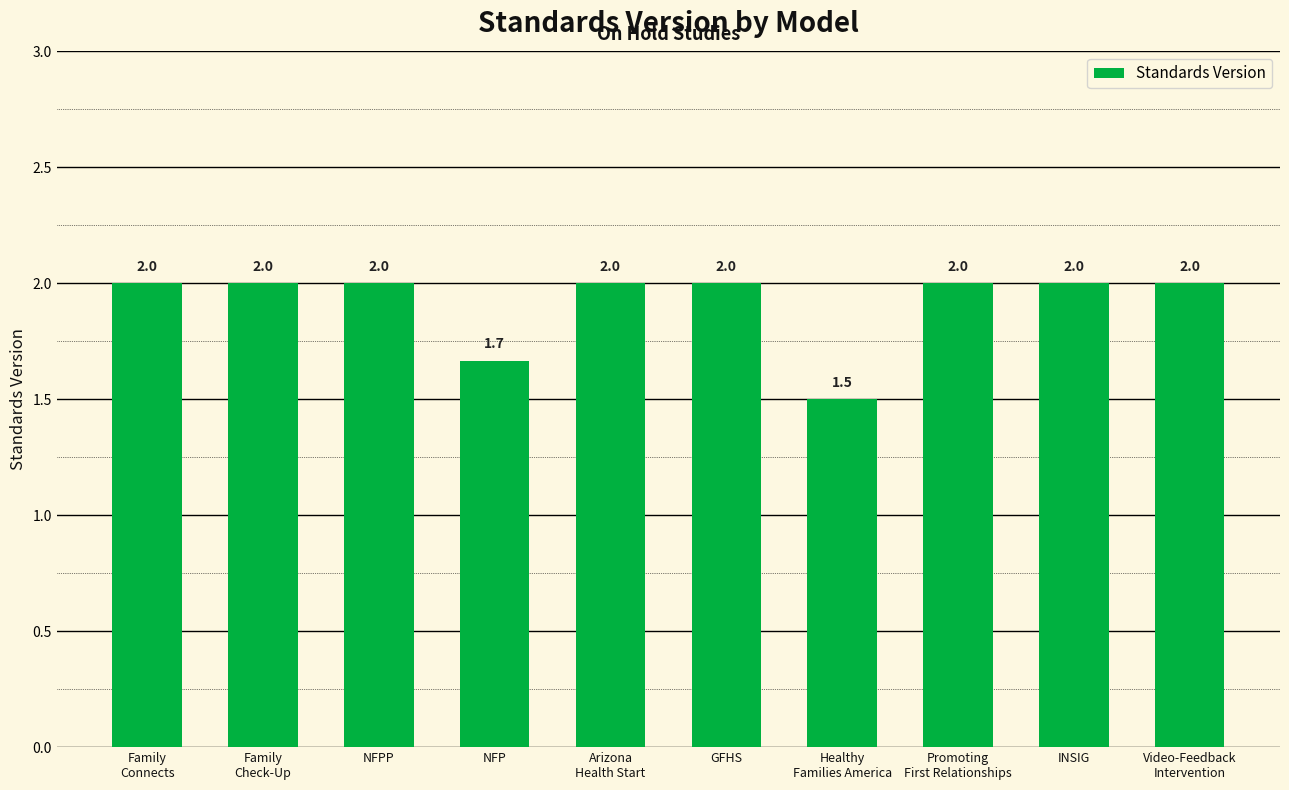

What is the minimum value shown in the chart?

1.5